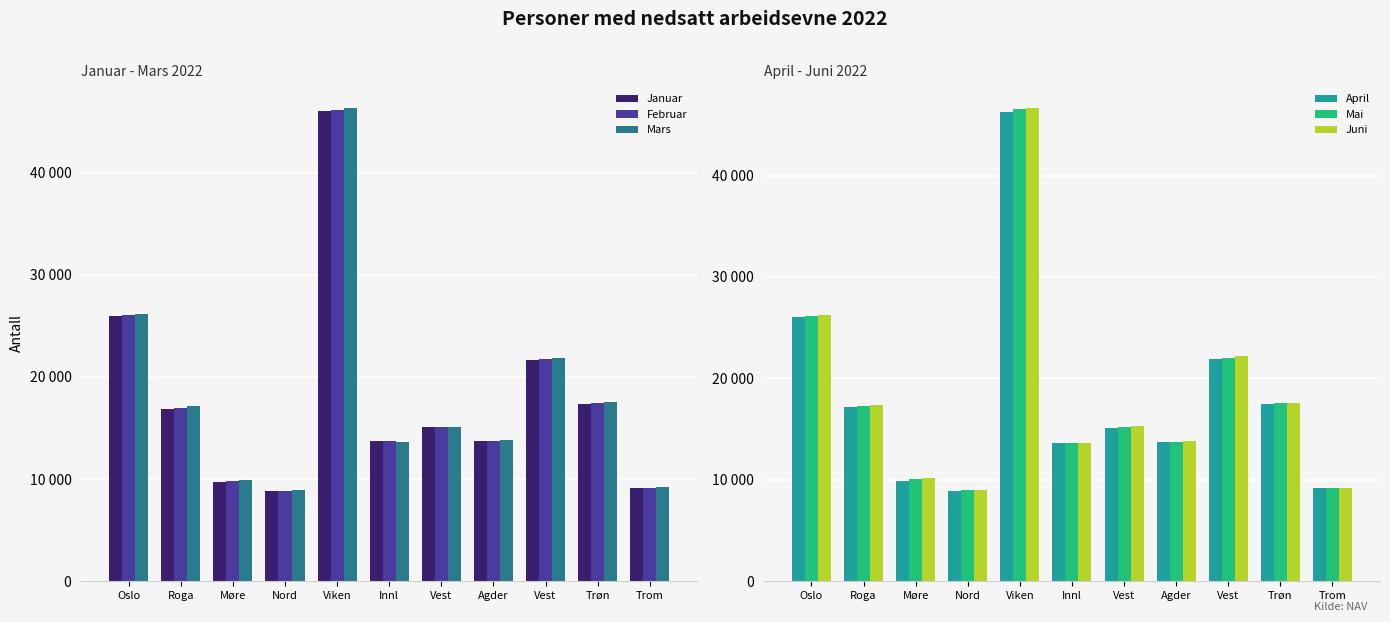

At which category does the chart reach its minimum across all series?

Nord